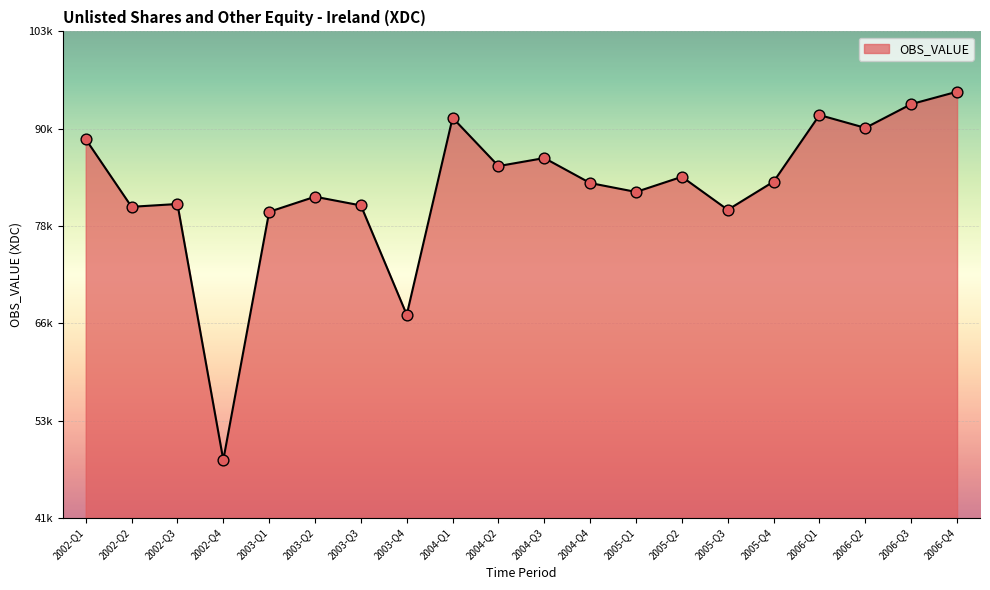

What is the change in value from 2003-Q2 to 2004-Q4?

+1731